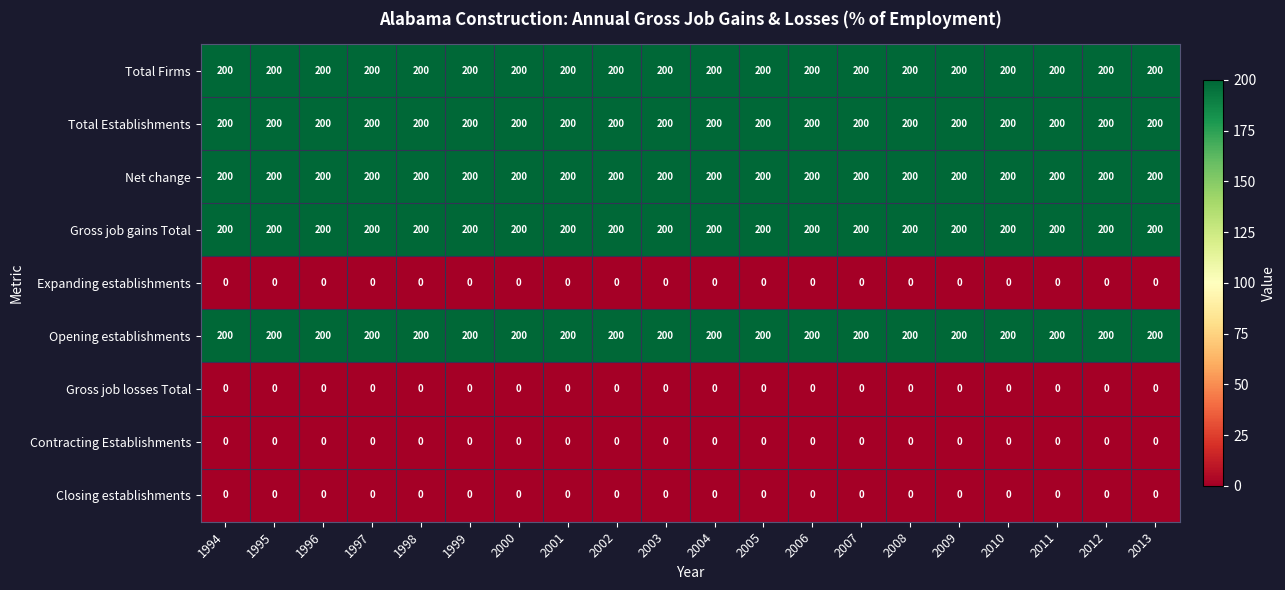

What is the spread (max minus min) of values at 2002?

200